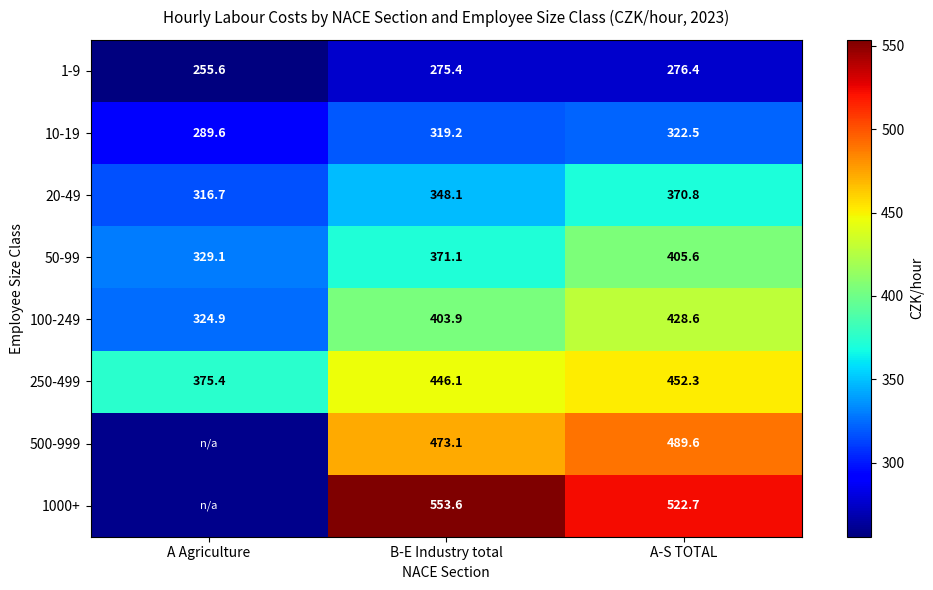

True or false: 50-99 has a value of 371.1 at B-E Industry total.

True